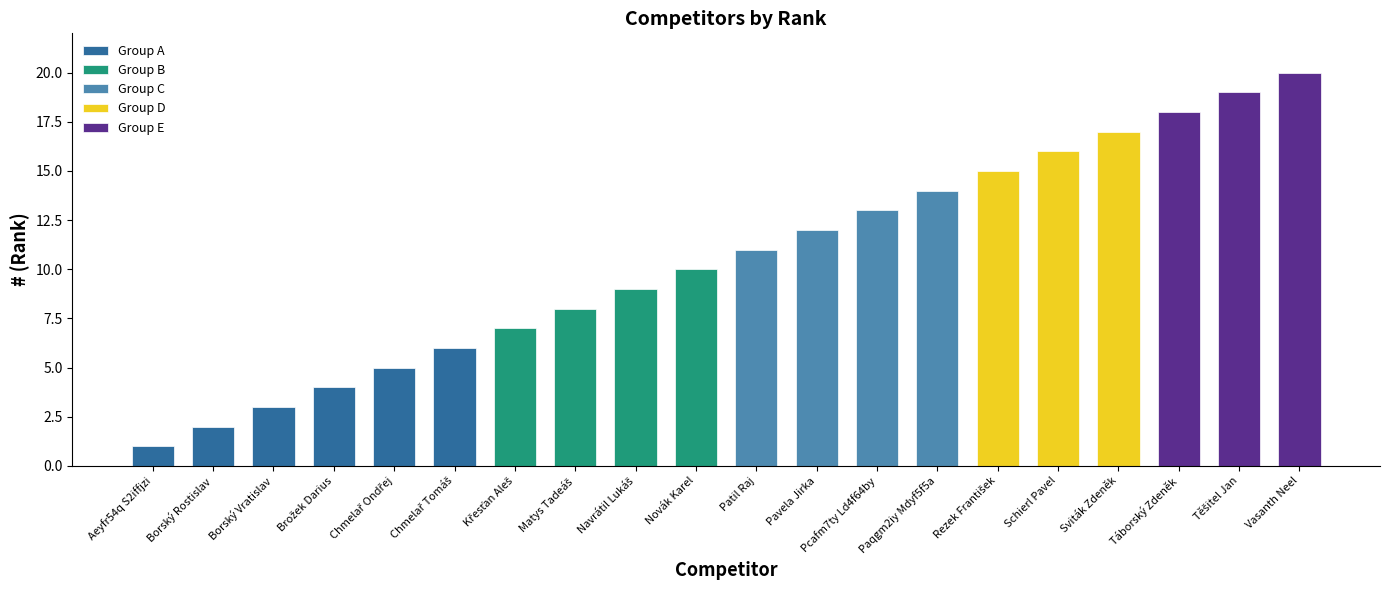

What position from the right is Pavela Jirka?

9